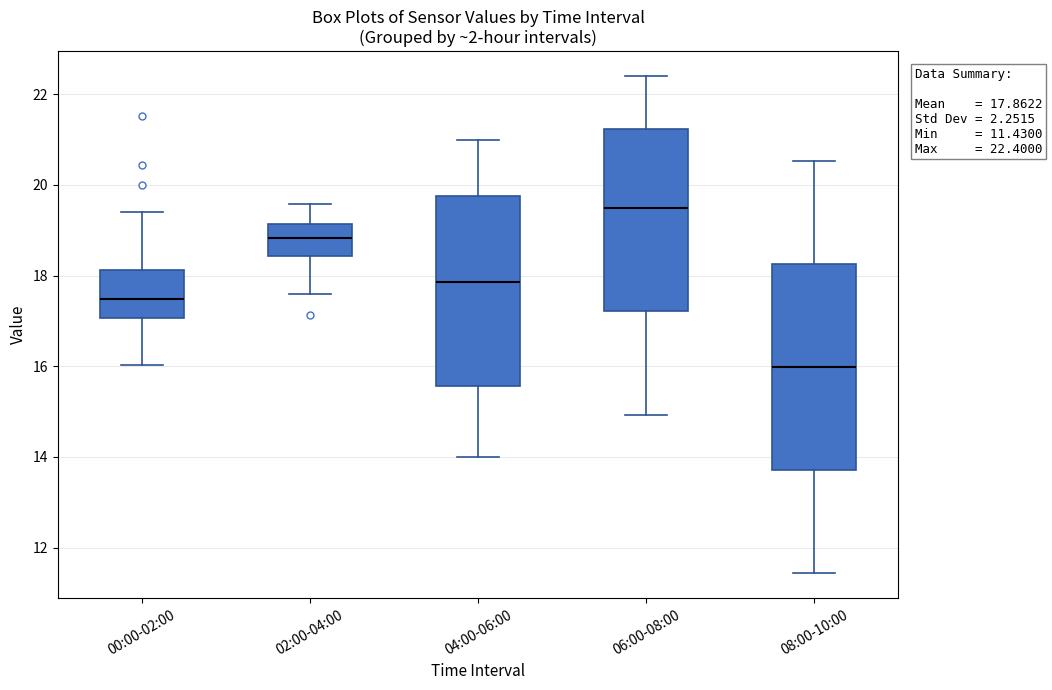

Which box has the lowest median line?

08:00-10:00